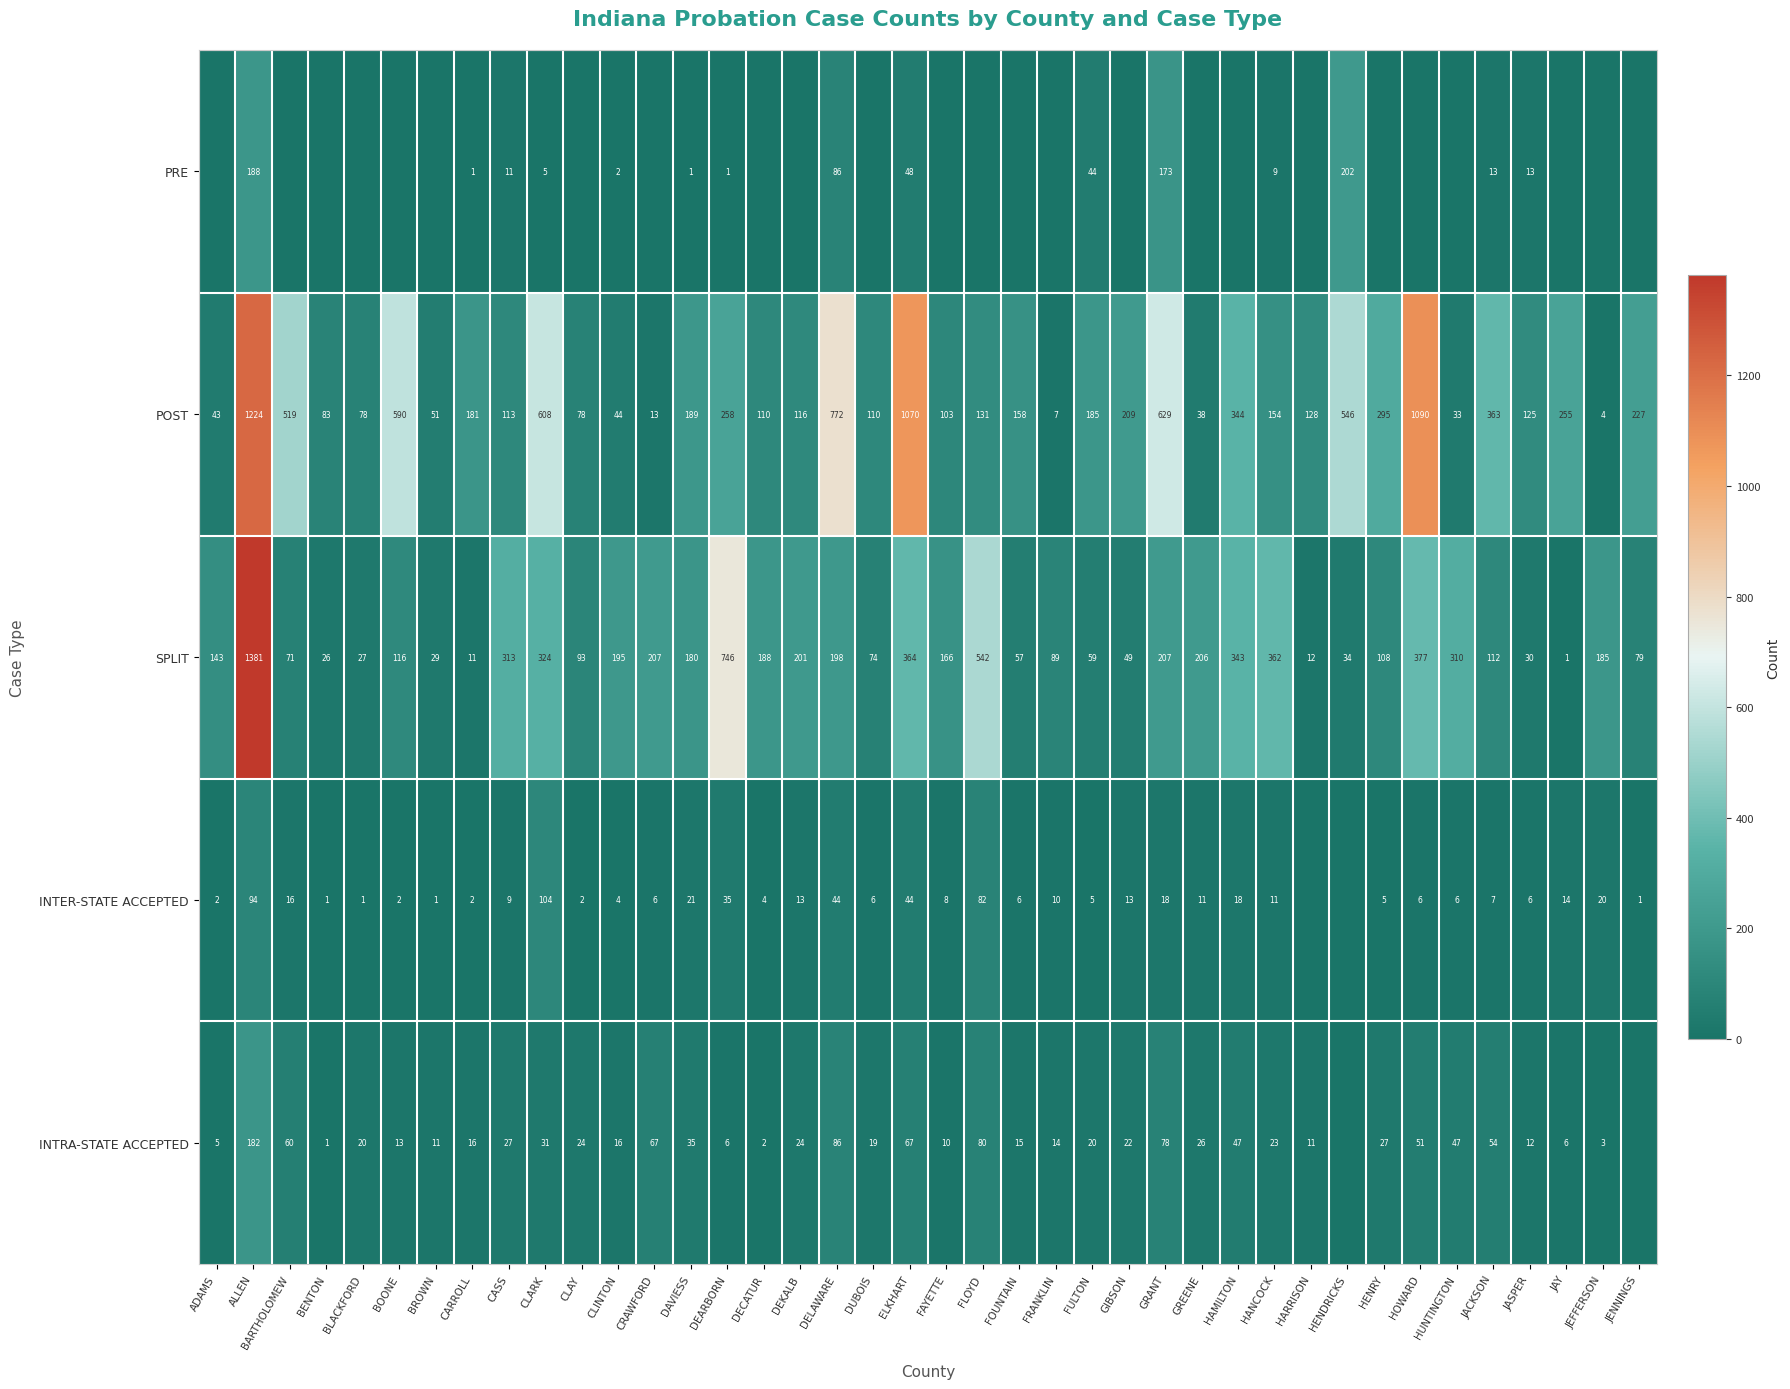

What is the difference between the highest and lowest values at CASS?

304